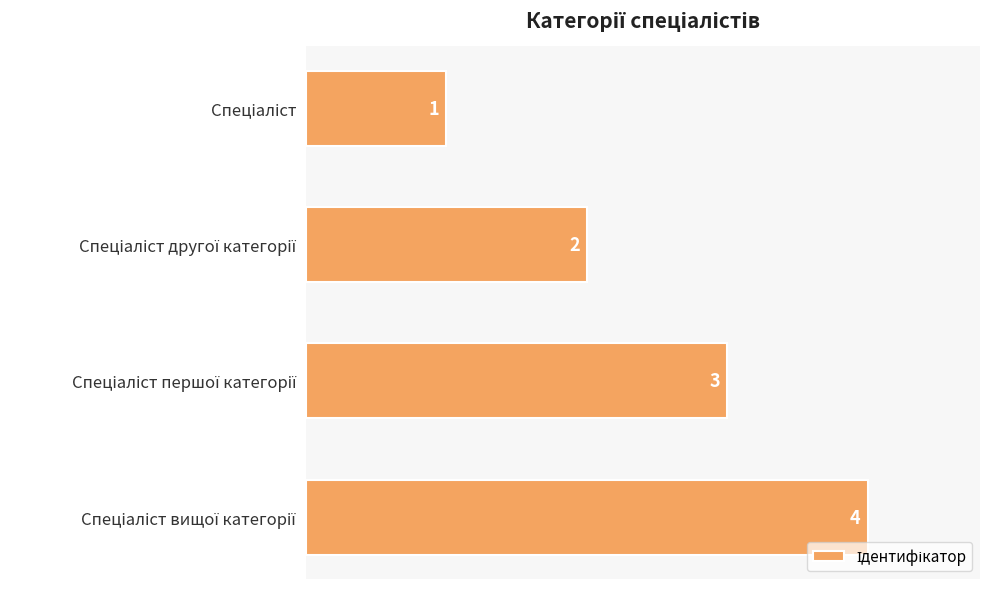

What is the sum of all values?

10